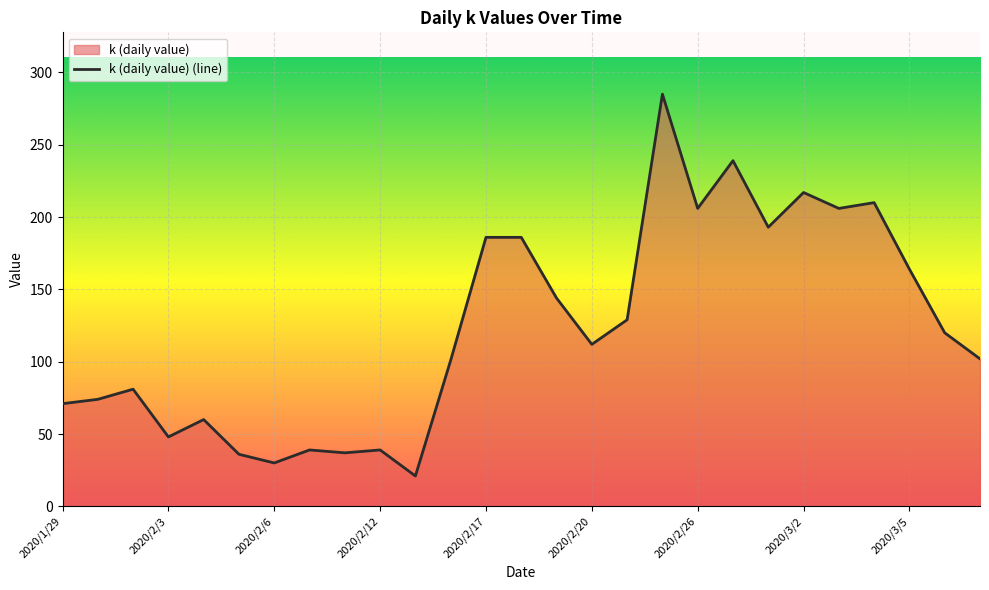

What is the difference between the second highest and second lowest values?

209